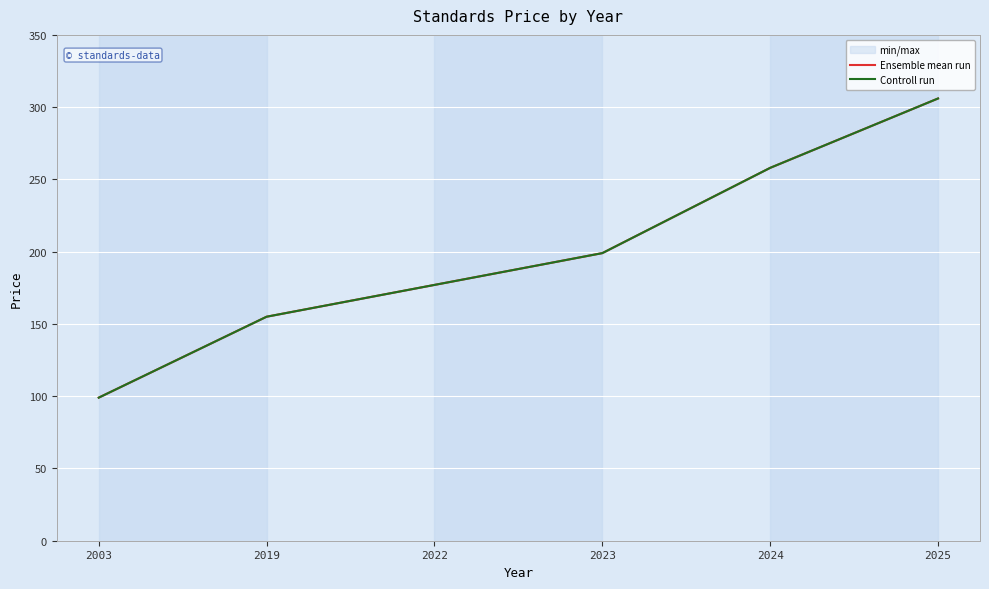

What is the lowest value of the Ensemble mean run series?

99